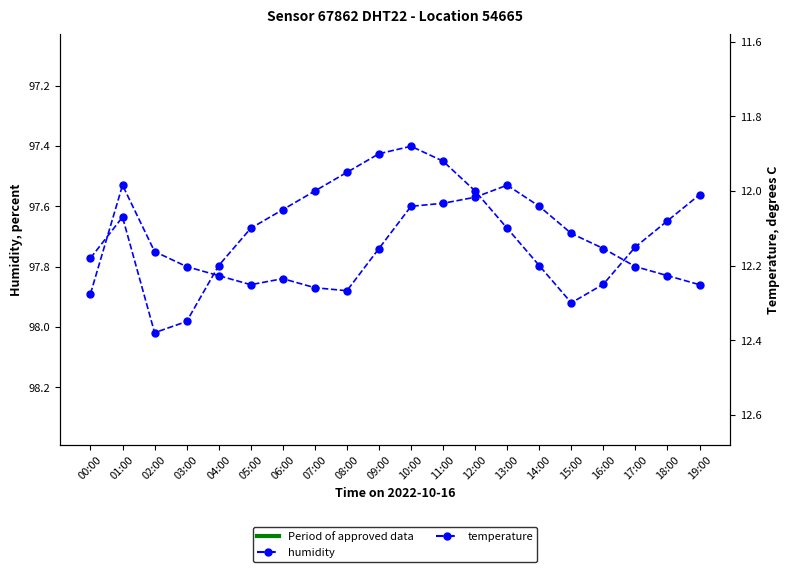

Rank the series by their maximum value, from lowest to highest.

temperature, humidity